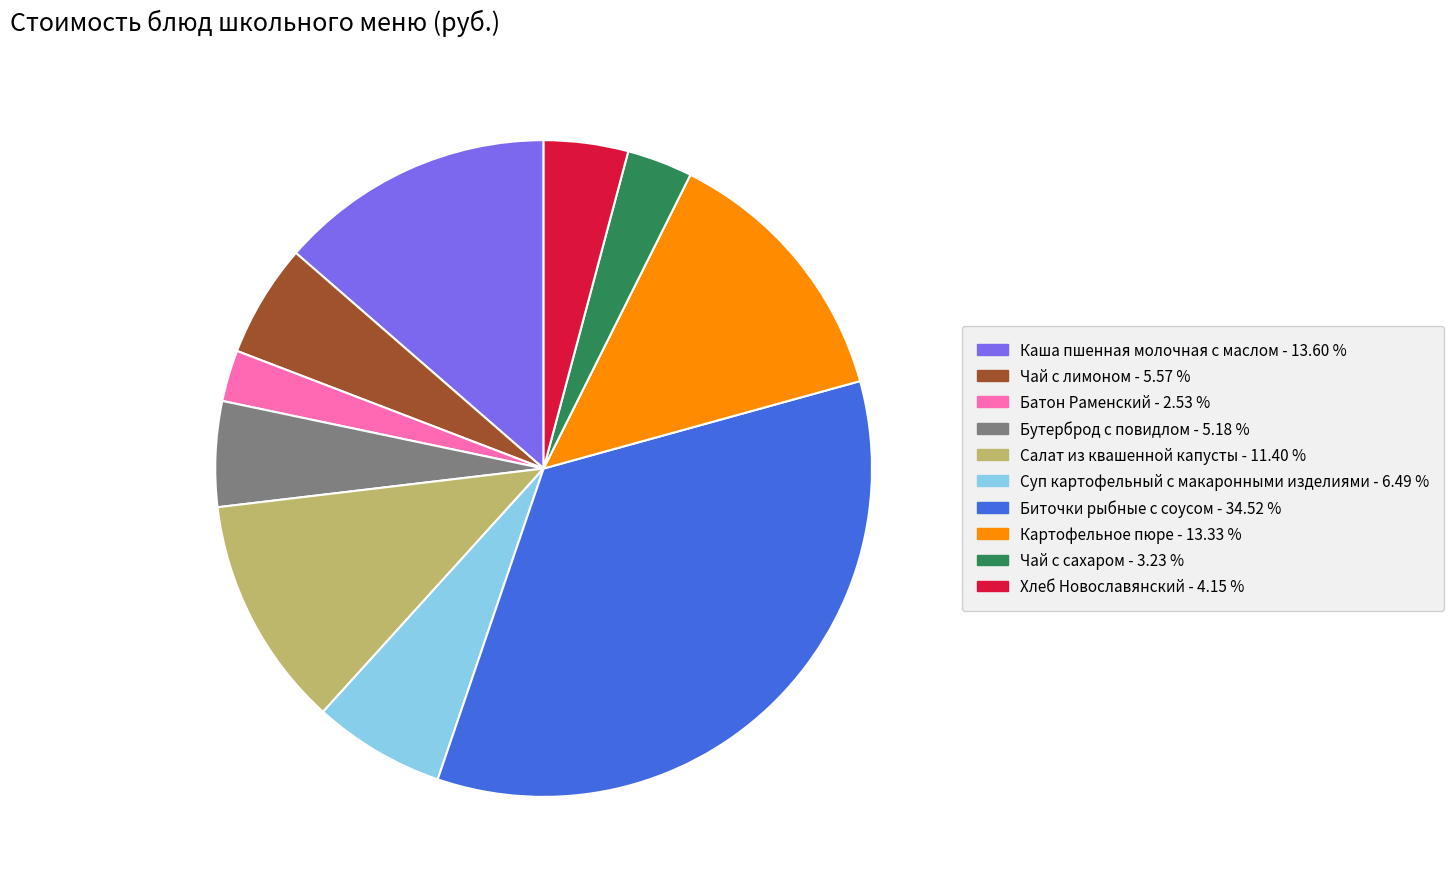

Between Суп картофельный с макаронными изделиями and Батон Раменский, which is larger?

Суп картофельный с макаронными изделиями